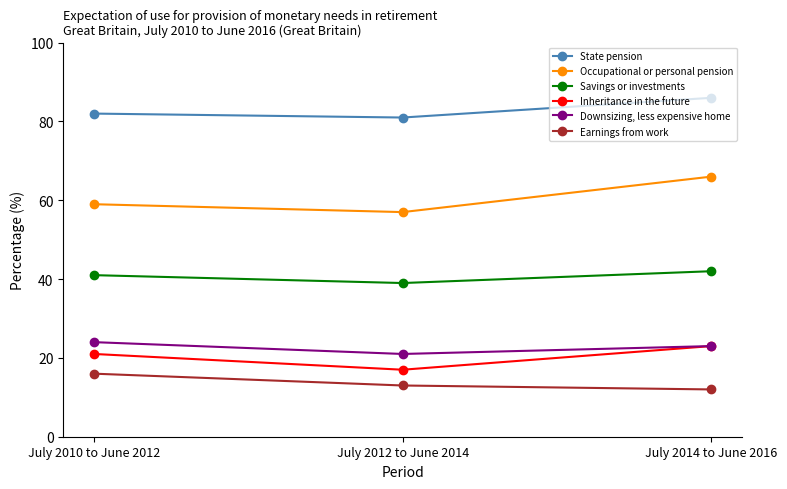

The value of Occupational or personal pension at July 2012 to June 2014 is 88. True or false?

False